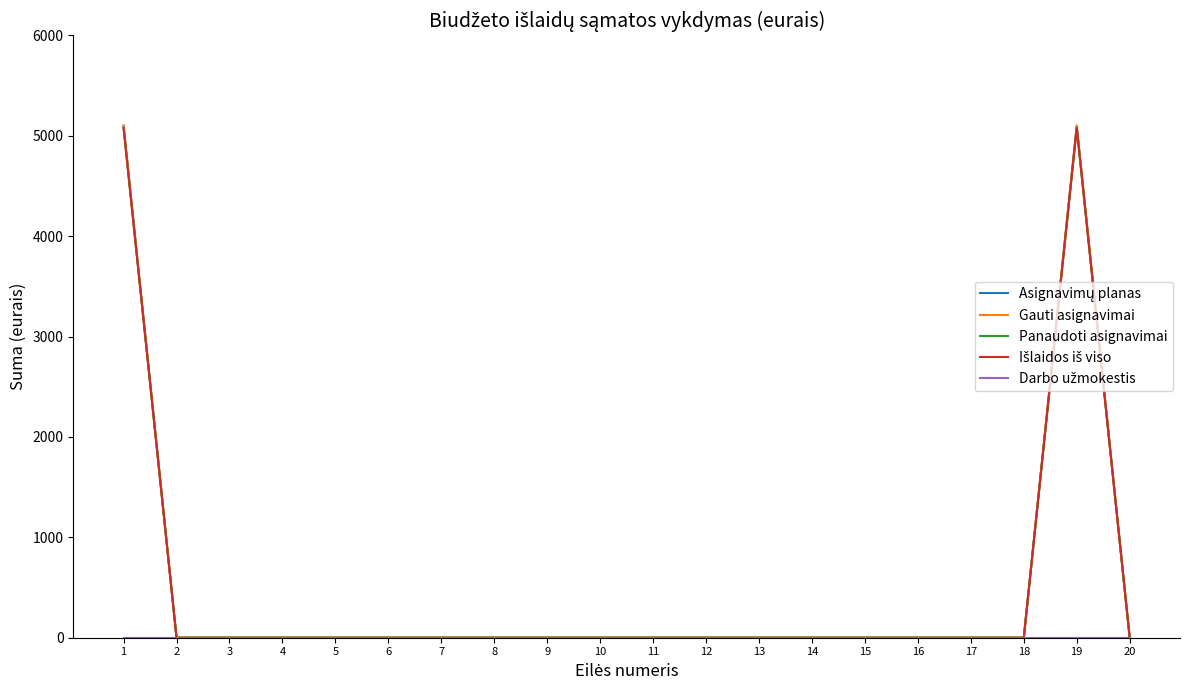

Which category has the lowest value in the Panaudoti asignavimai series?

2